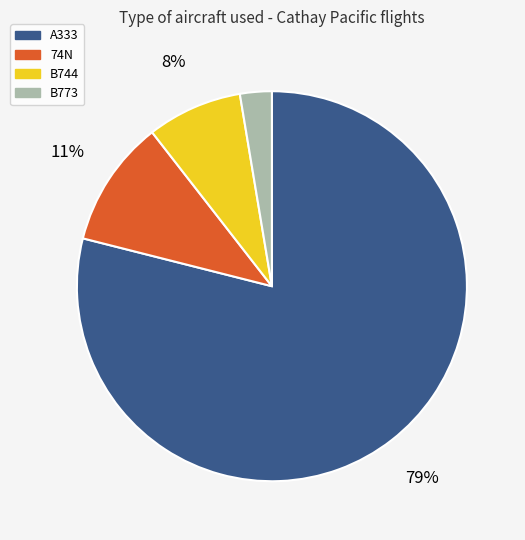

To the nearest percent, what percentage of the pie is 74N?

11%